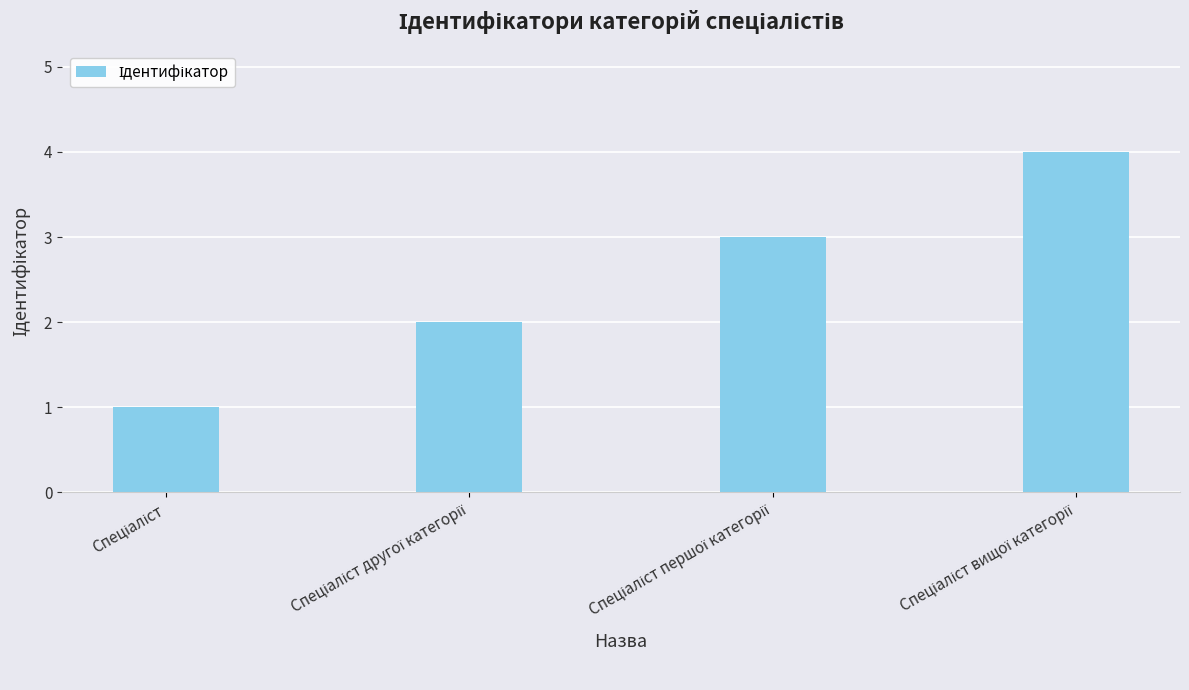

What is the minimum value shown in the chart?

1